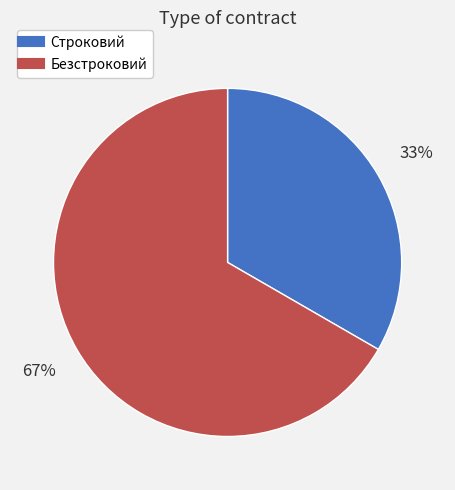

Rank the categories by value from lowest to highest.

Строковий, Безстроковий